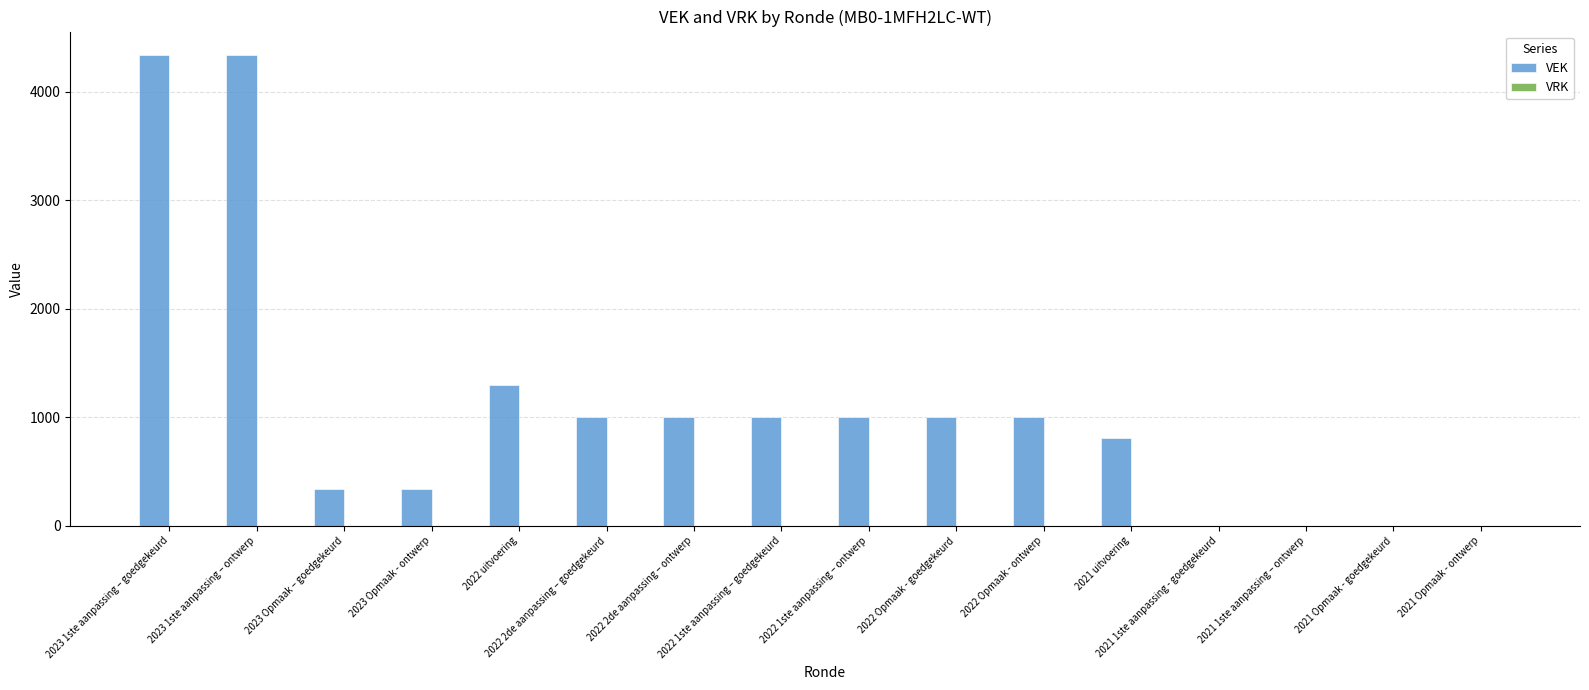

What is the sum of all values?

17460